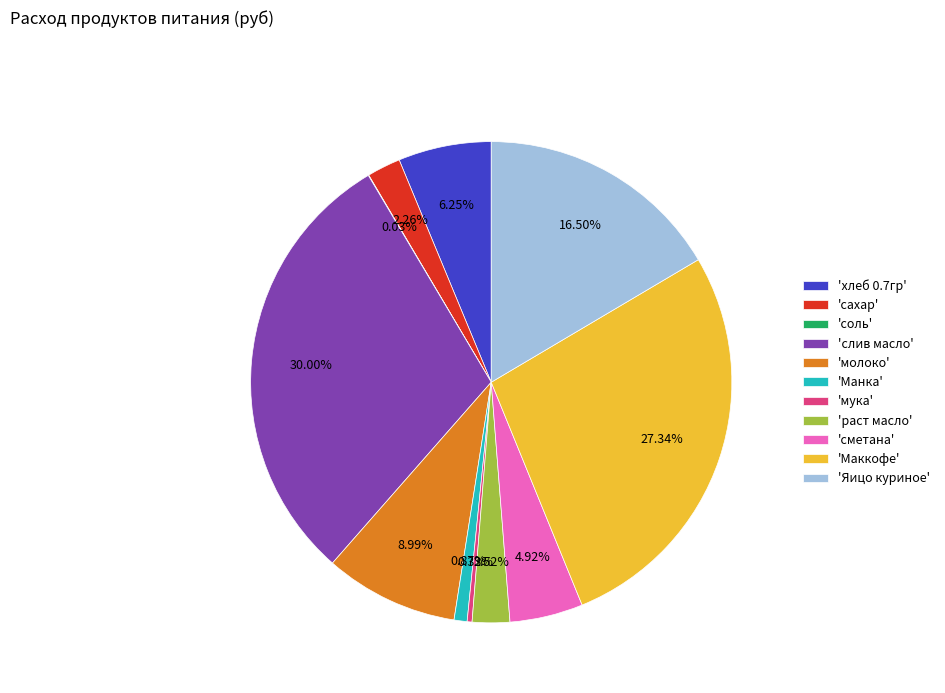

To the nearest percent, what is the difference between the largest and smallest slice percentages?

30%